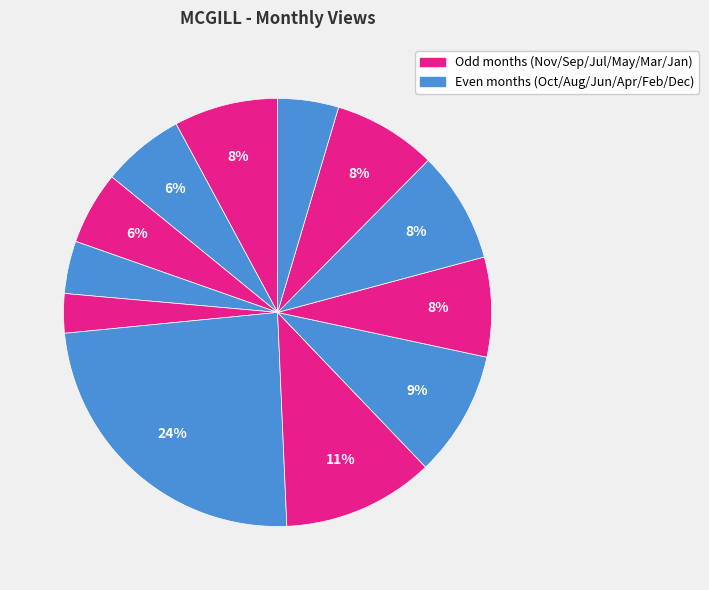

Count the number of slices in the pie.

12